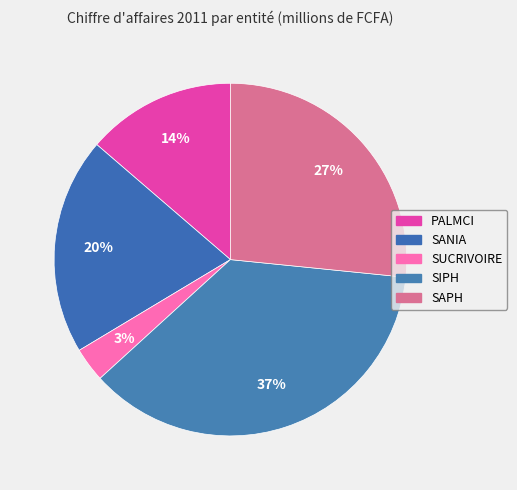

Is there a majority slice in this chart?

No